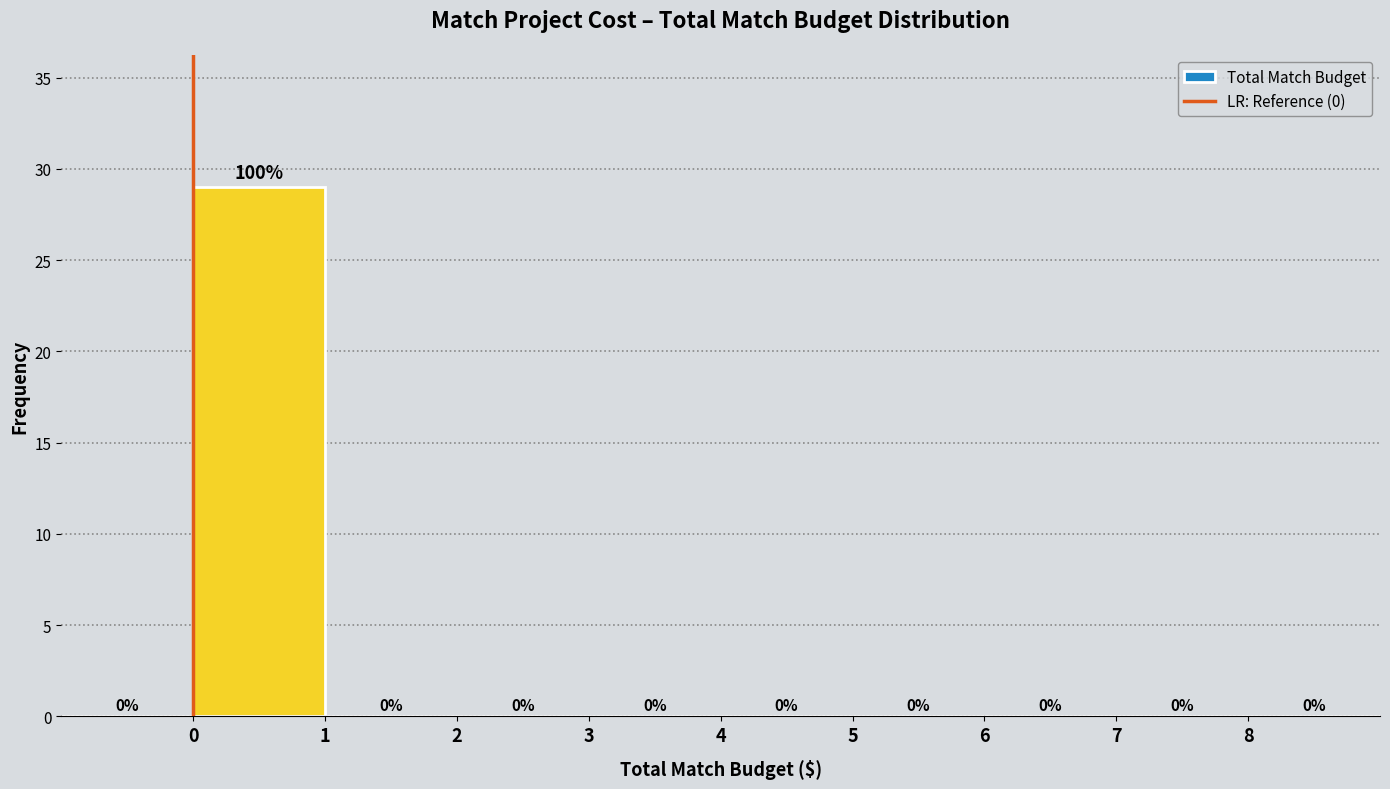

Over which range of the x-axis is the bar tallest?

0 to 1